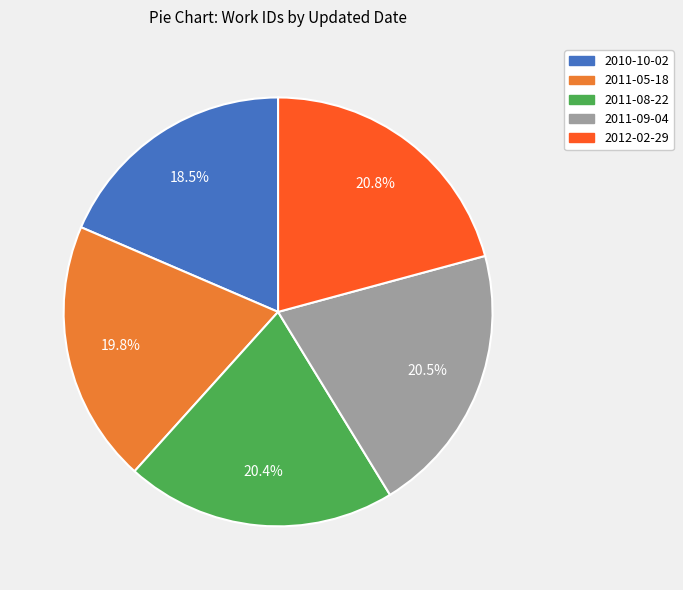

What is the smallest slice in the pie chart?

2010-10-02